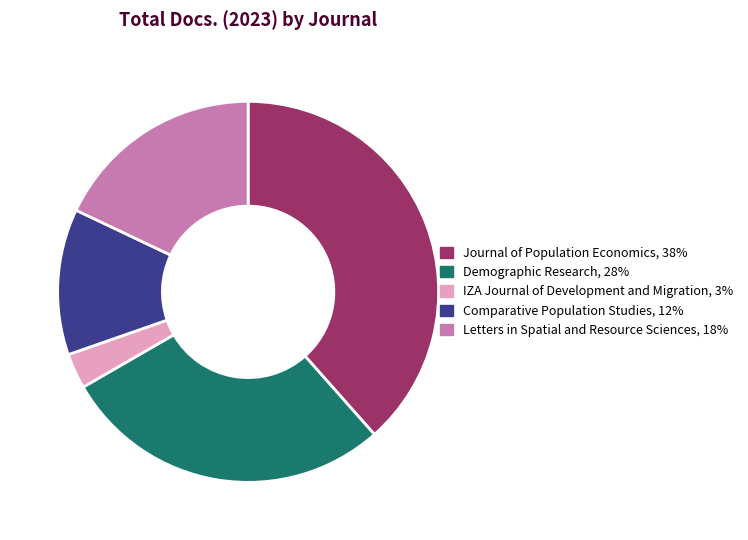

What is the largest slice in the pie chart?

Journal of Population Economics